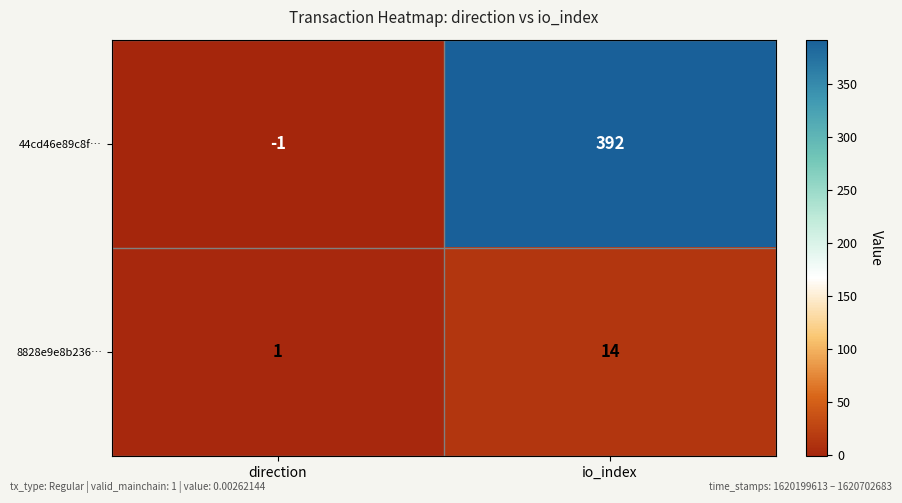

Which series changed the most between direction and io_index?

44cd46e89c8f…